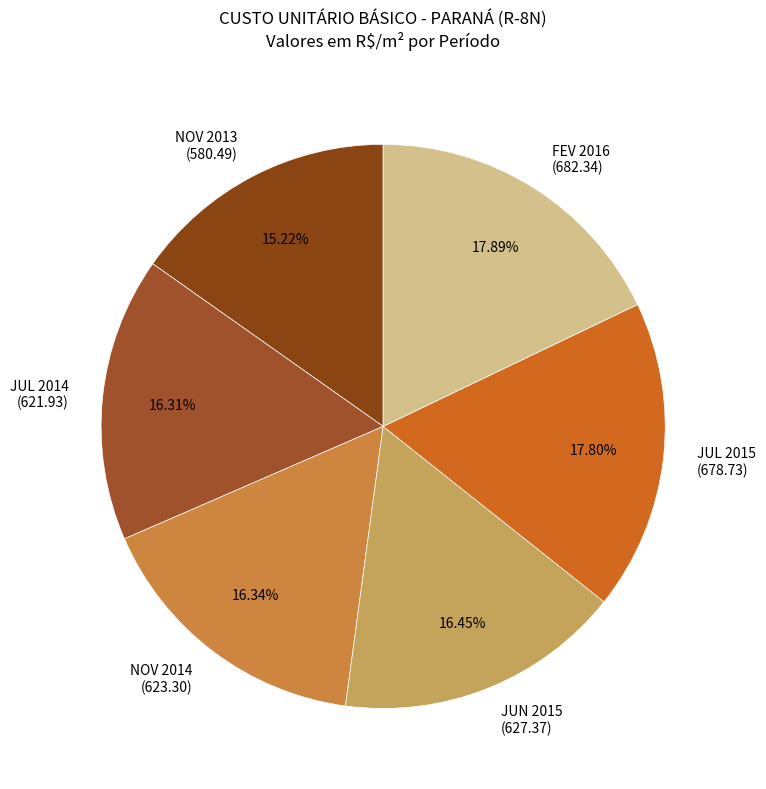

Is the sum of NOV 2014 (623.30) and JUL 2014 (621.93) greater than half?

No